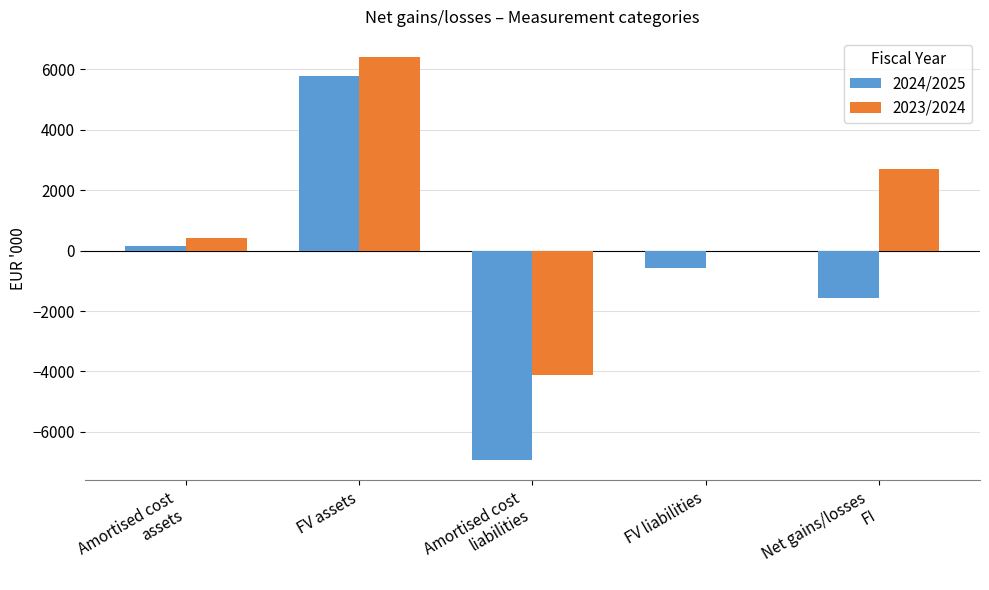

Which category has the highest value across all series?

FV assets